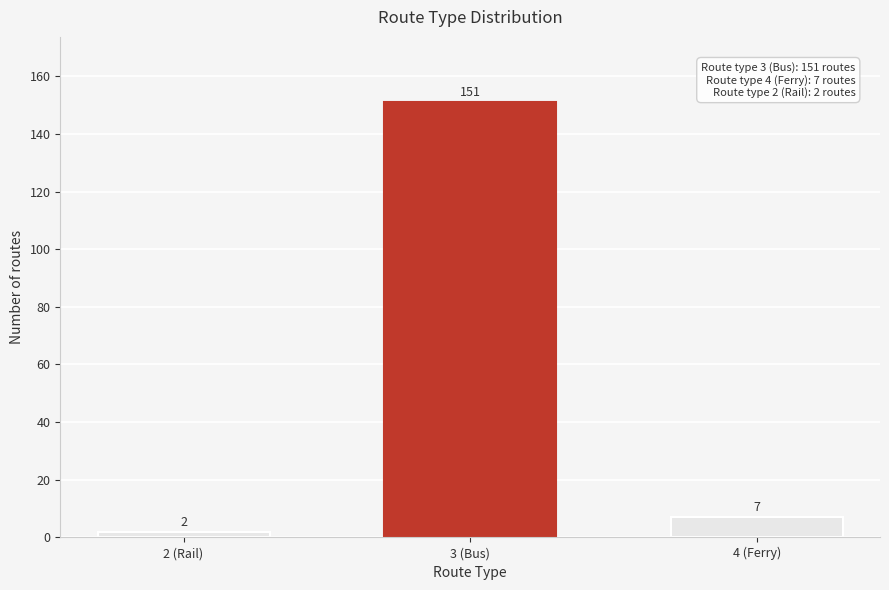

Reading left to right, what are all the values shown in this chart?

2 (Rail)=2	3 (Bus)=151	4 (Ferry)=7